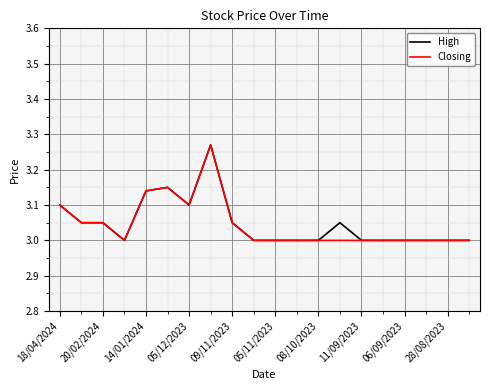

The value of Closing at 11/09/2023 is 1.9. True or false?

False